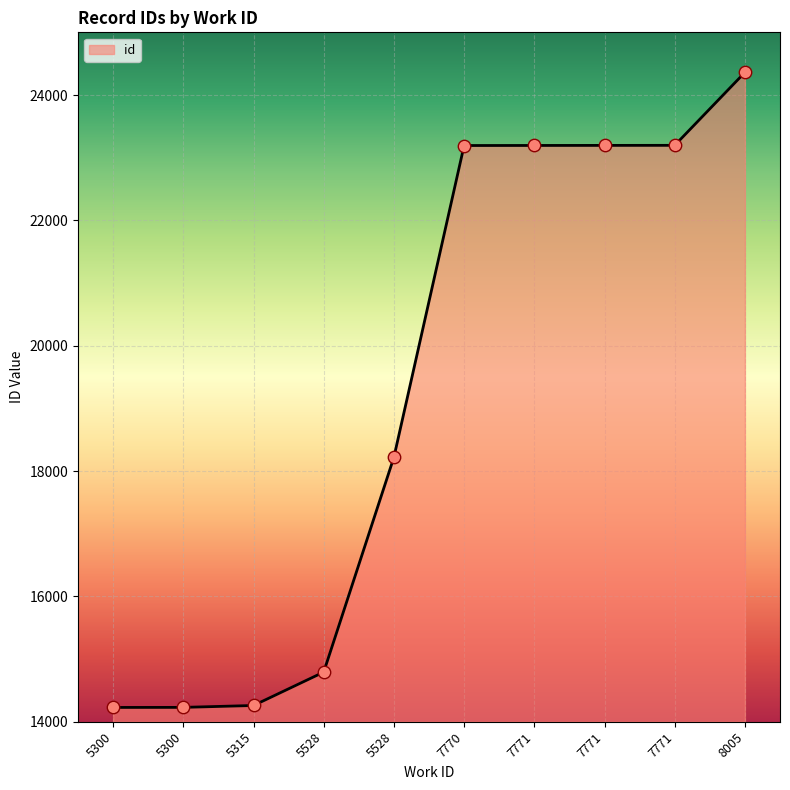

What is the ratio of the value at 5315 to the value at 7771?

0.6